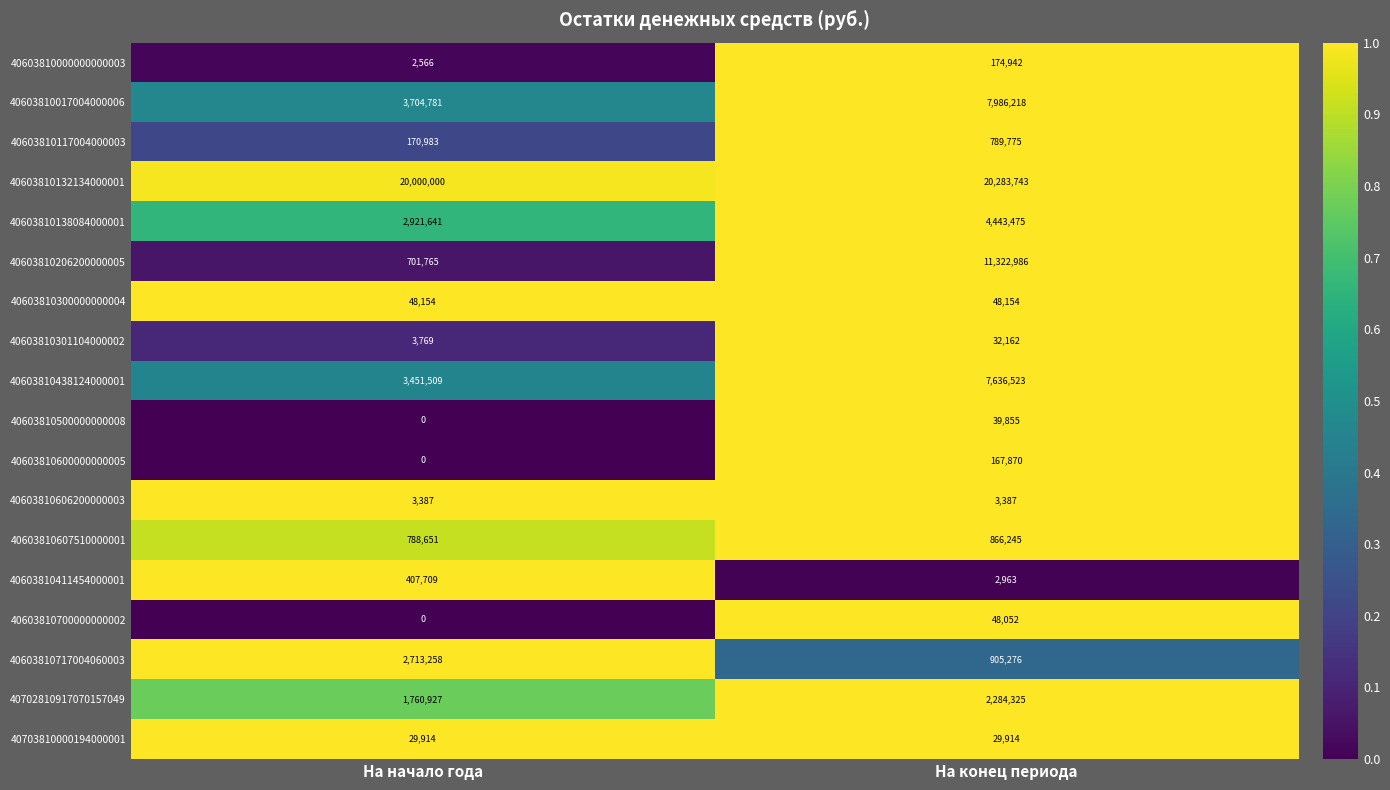

What is the spread (max minus min) of values at На конец периода?

20280780